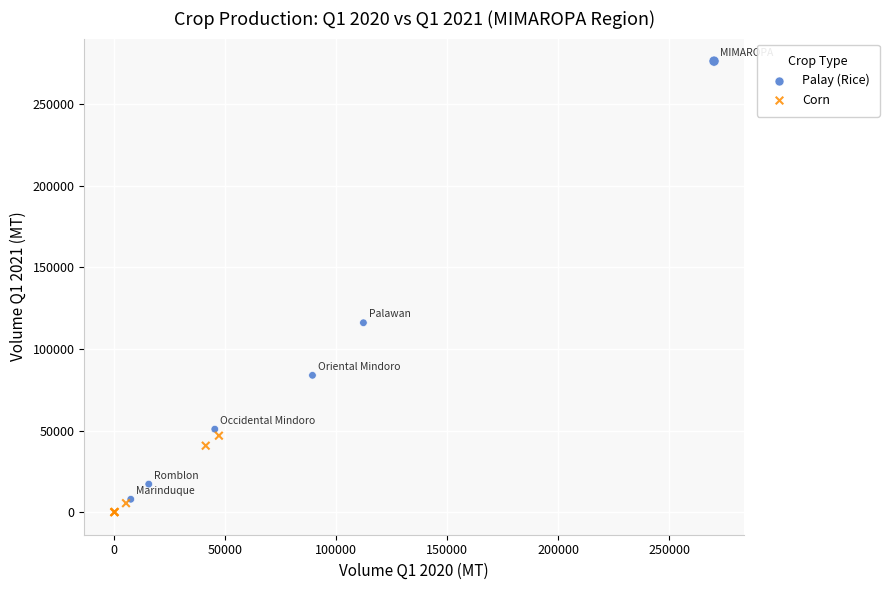

Which series contains the highest Y value?

Palay (Rice)